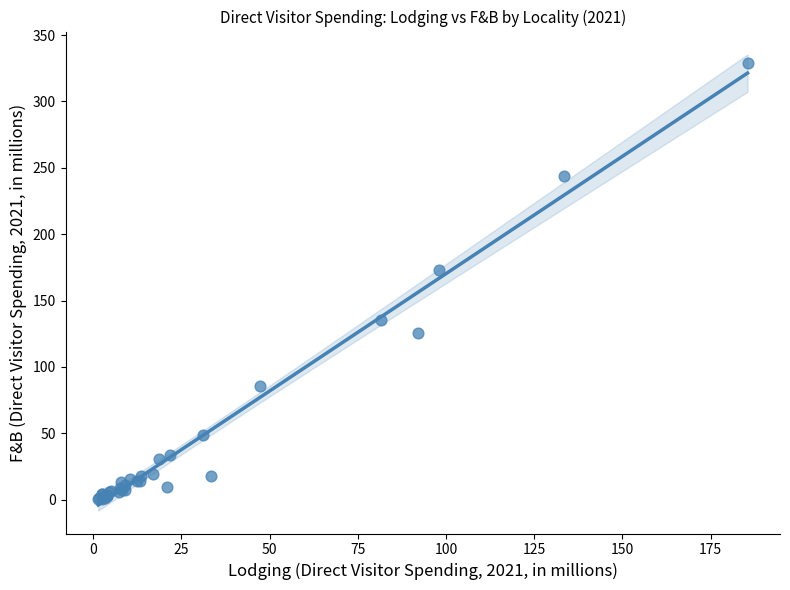

What Y value in the scatter plot is closest to 164?

173.1